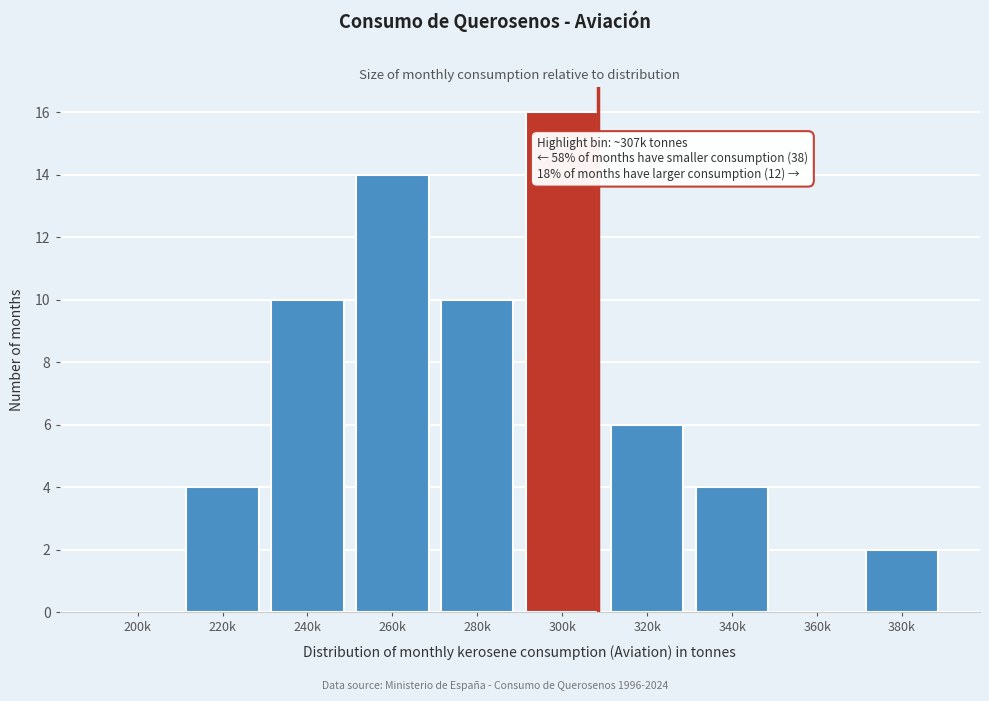

Reading left to right, list all the values displayed in this chart.

200k=0	220k=4	240k=10	260k=14	280k=10	300k=16	320k=6	340k=4	360k=0	380k=2